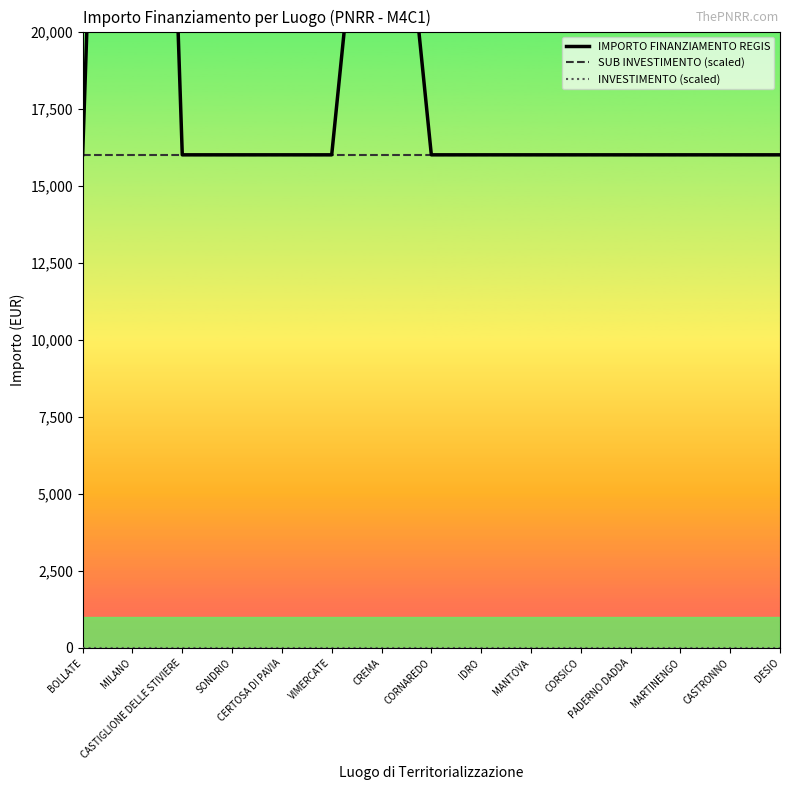

What is the total value across all series at CORNAREDO?

32003.2